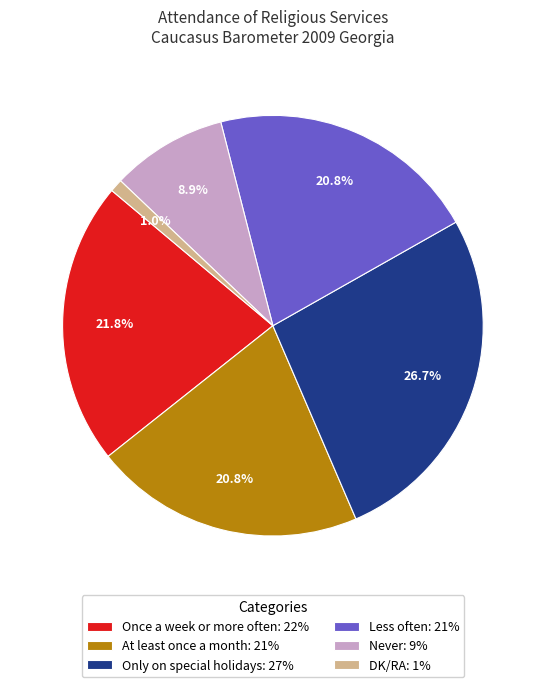

What percentage is the Never slice, to the nearest percent?

9%